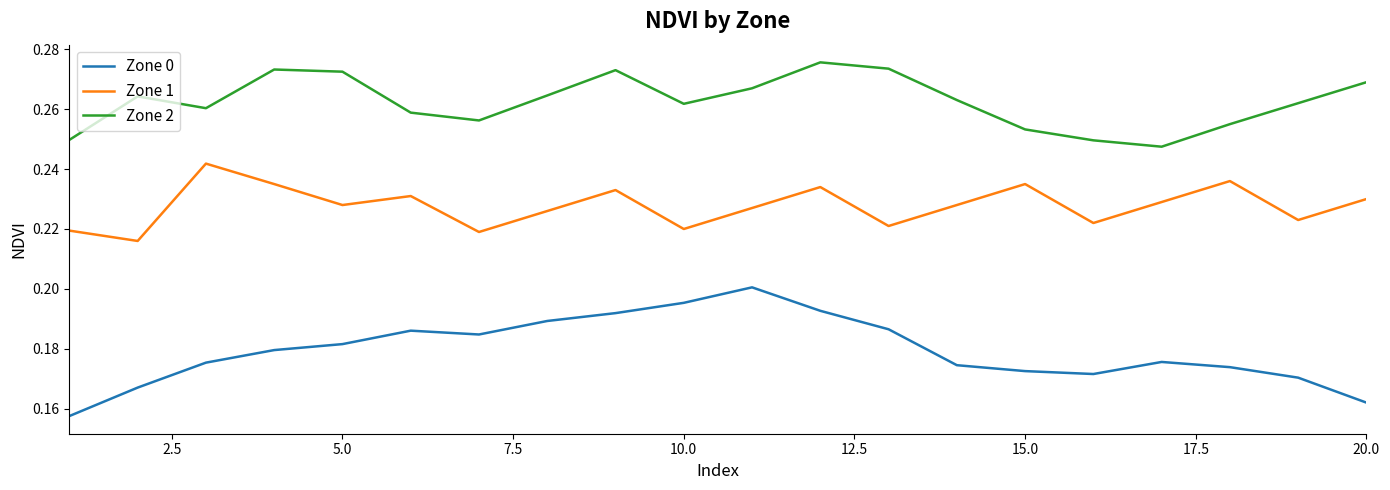

Which series has the largest total across all categories?

Zone 2